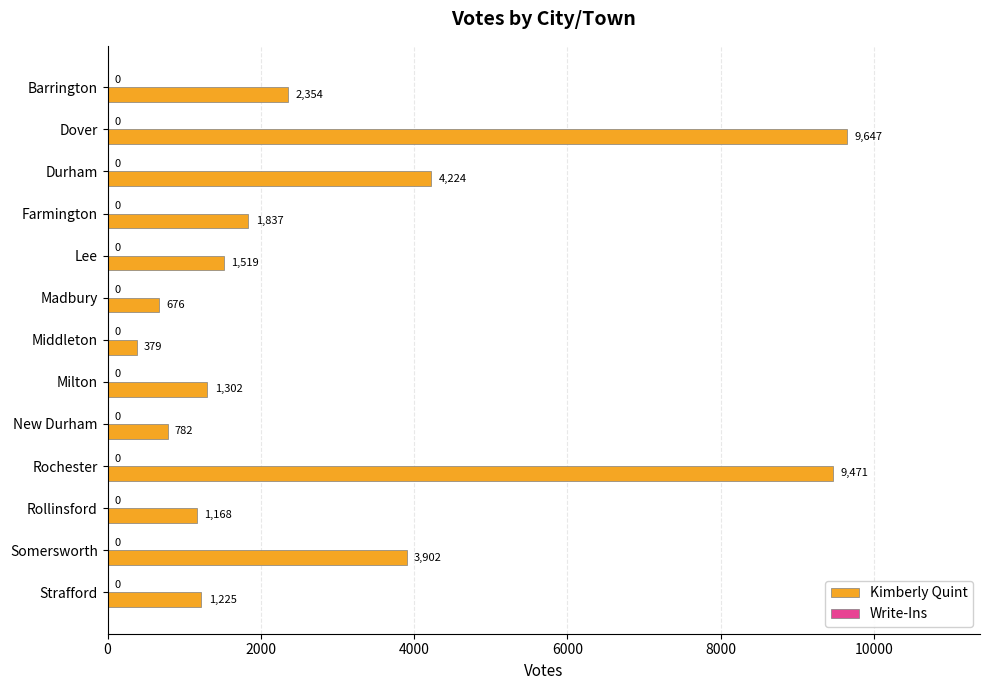

What is the difference between the maximum and minimum values?

9268